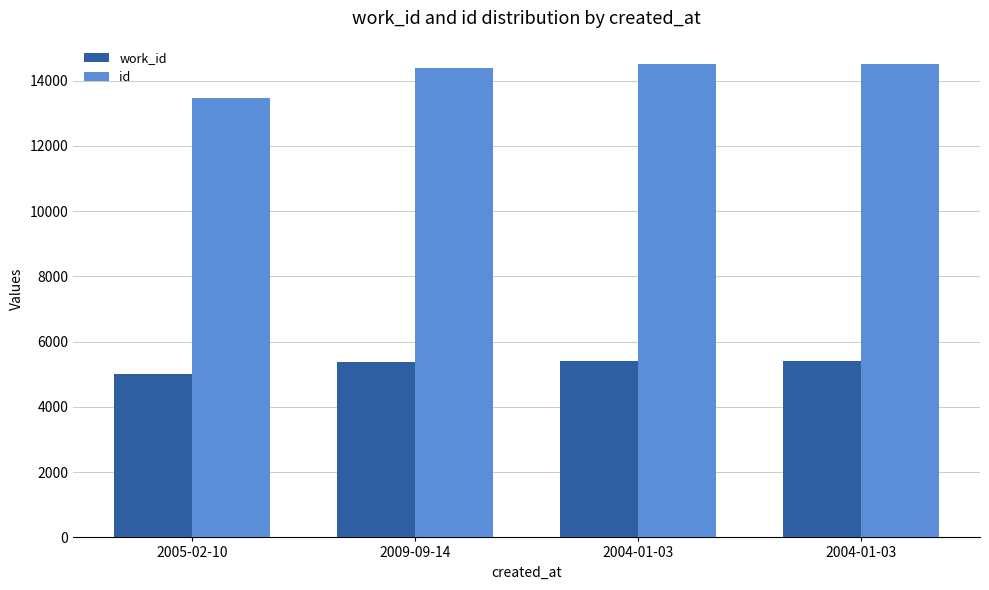

How many values in the id series are below 14498?

2